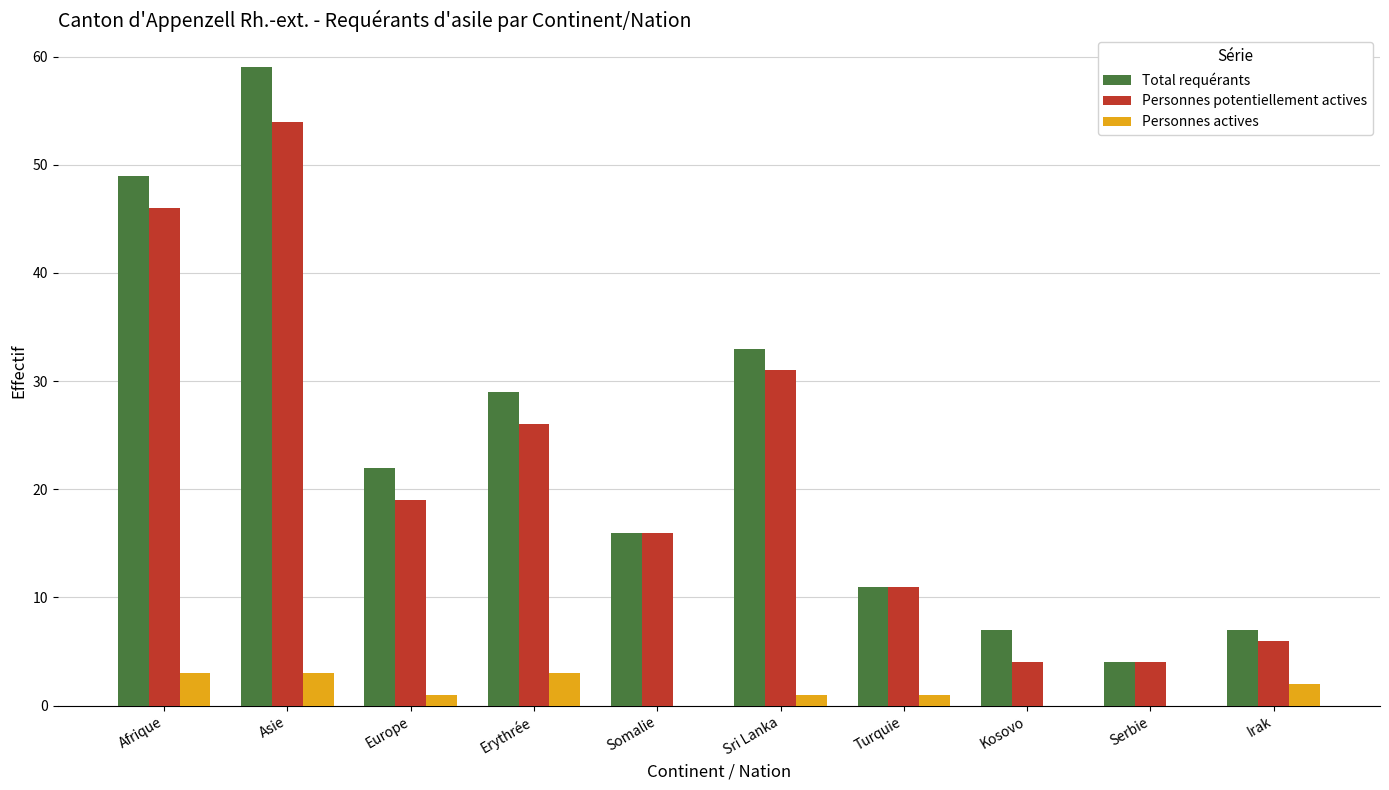

What is the maximum value shown in the chart?

59